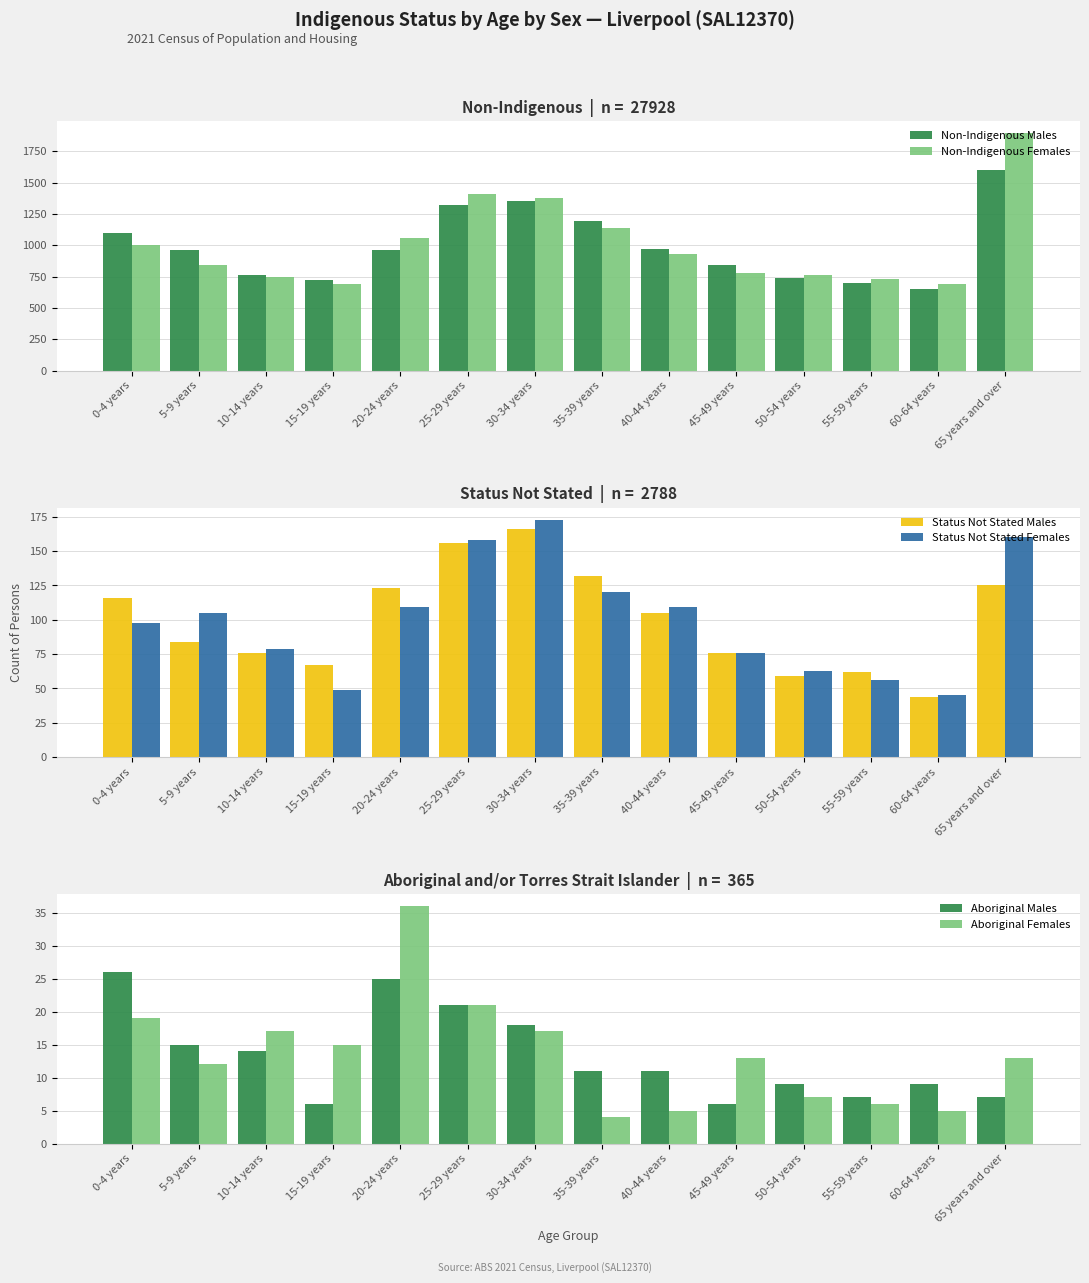

What are all the series names shown in the legend?

Non-Indigenous Males, Non-Indigenous Females, Status Not Stated Males, Status Not Stated Females, Aboriginal Males, Aboriginal Females